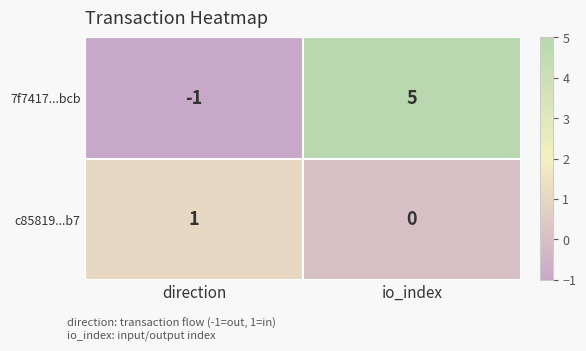

Which category has the lowest value in the 7f7417...bcb series?

direction